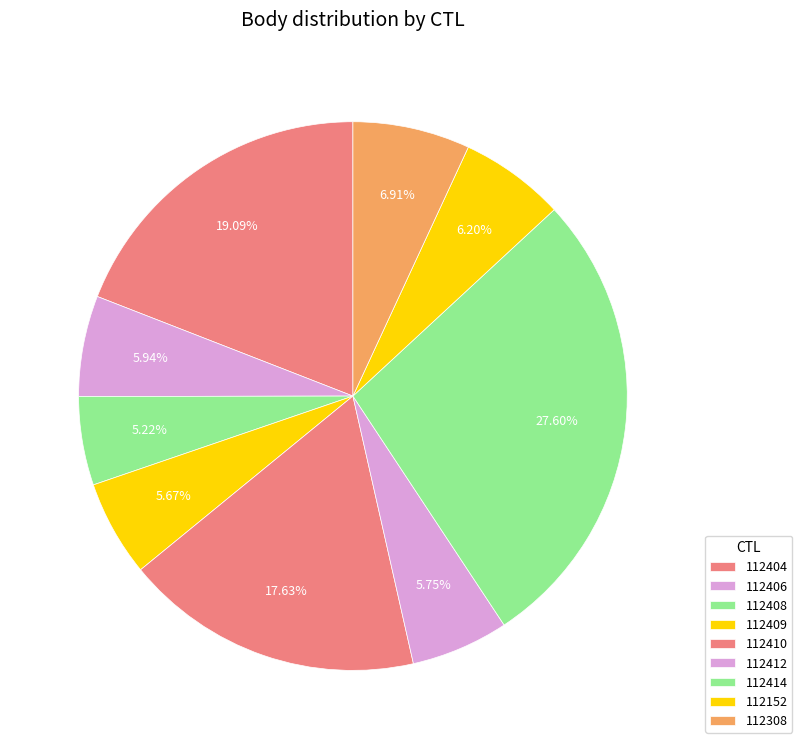

Combined, do 112152 and 112412 account for over 50%?

No